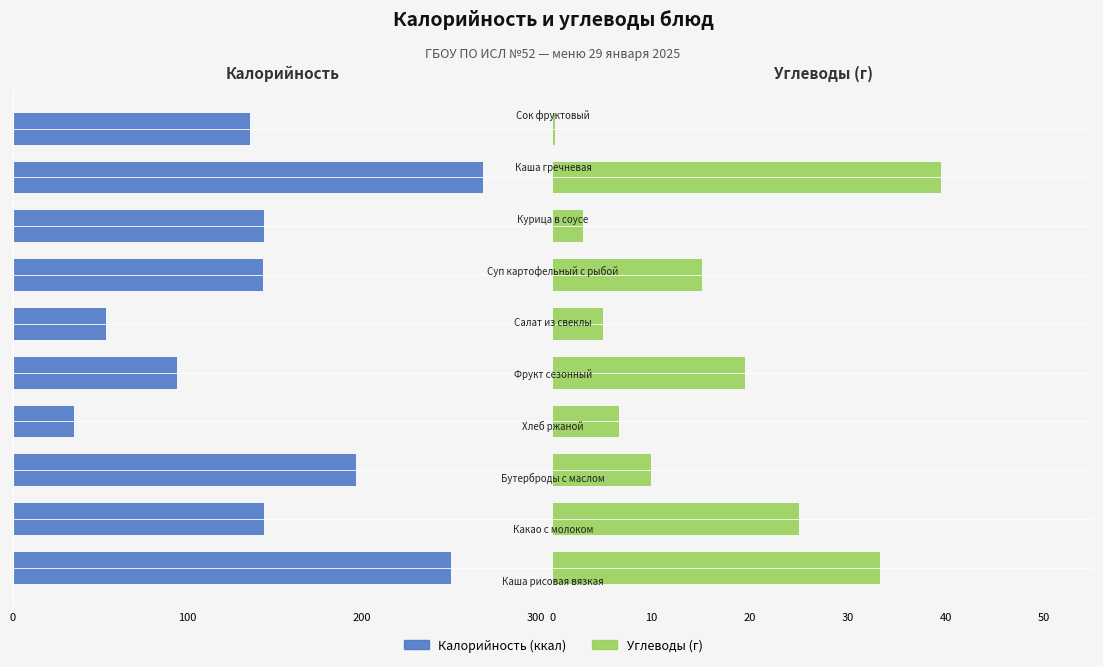

How many groups of bars are there?

10